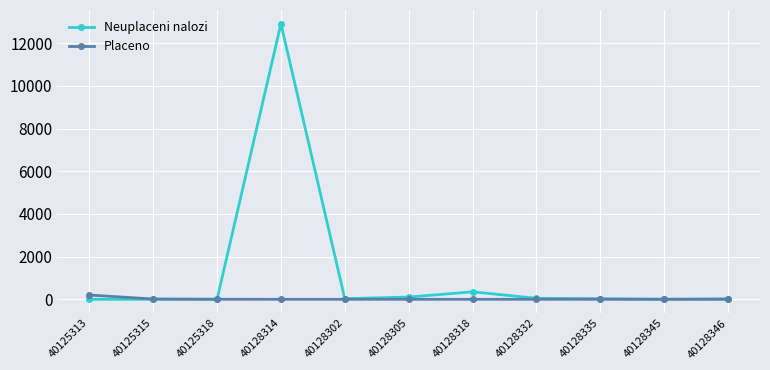

What is the average value of the Neuplaceni nalozi series?

1226.7